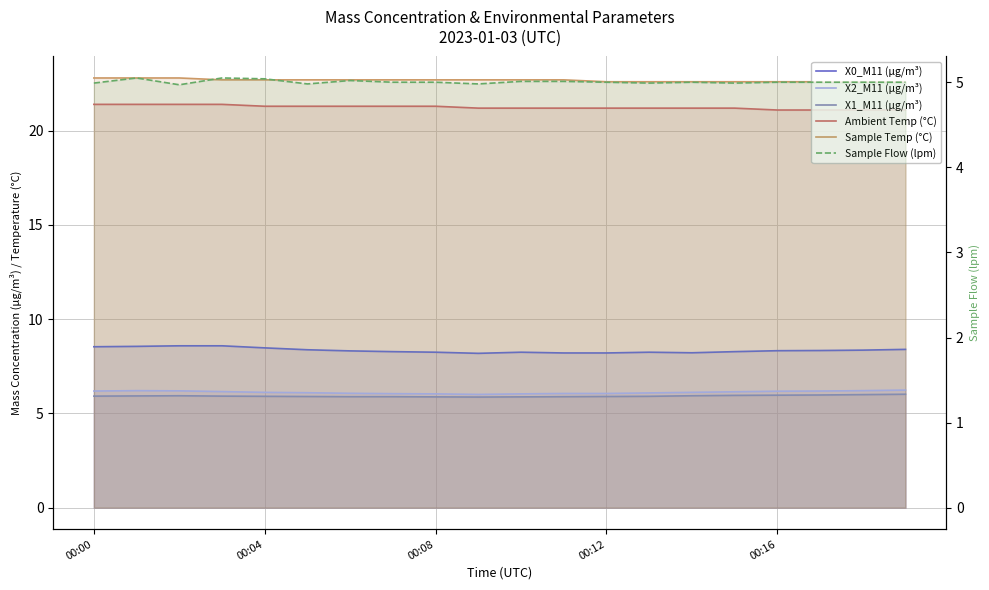

What is the average value of the Sample Temp (°C) series?

22.7